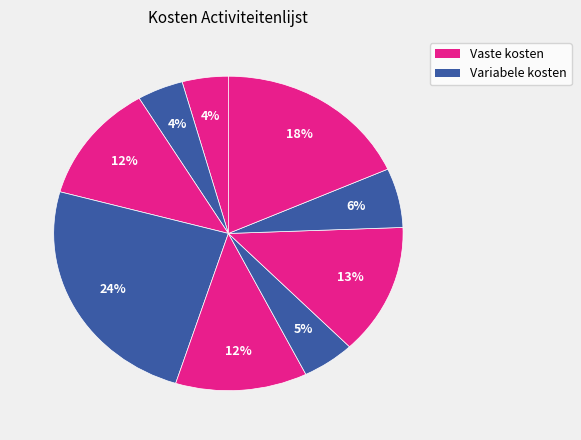

To the nearest percent, what is the difference between the largest and smallest slice percentages?

20%